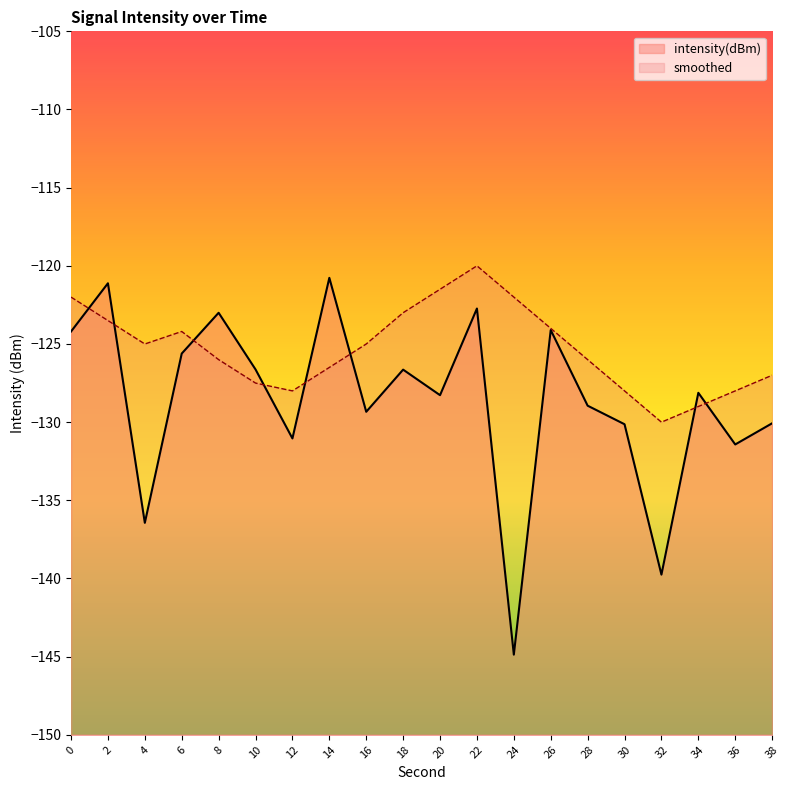

The value of smoothed at 28 is -126.0. True or false?

True